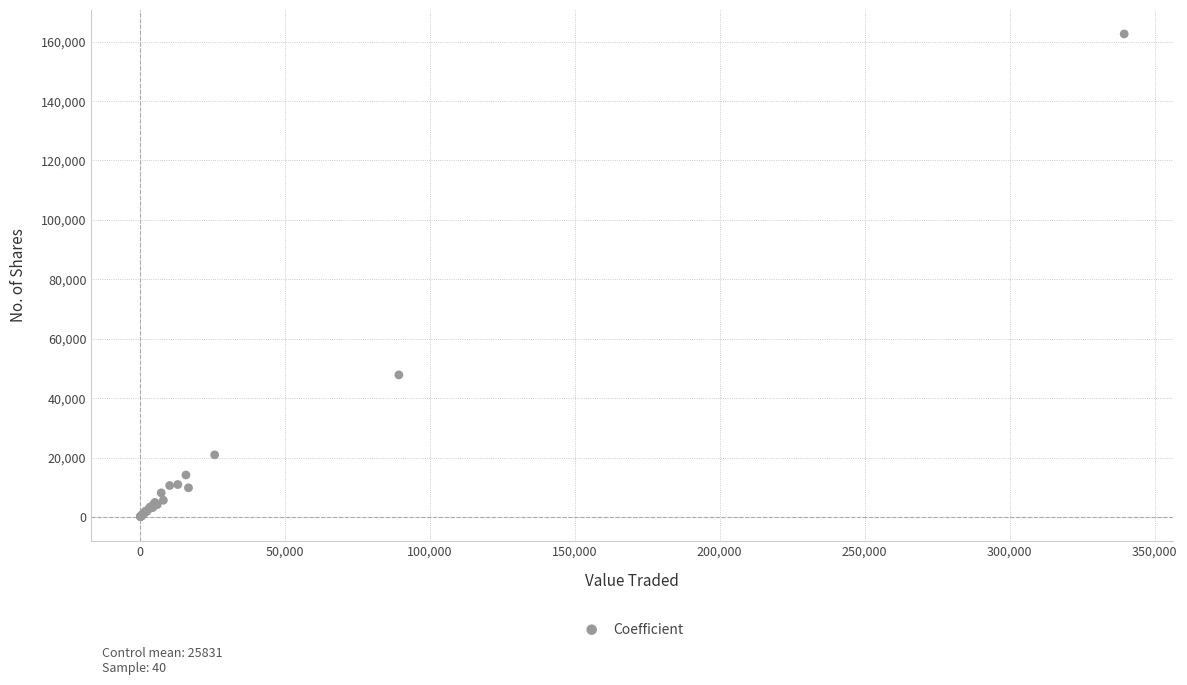

What Y value in the scatter plot is closest to 81372?

47869